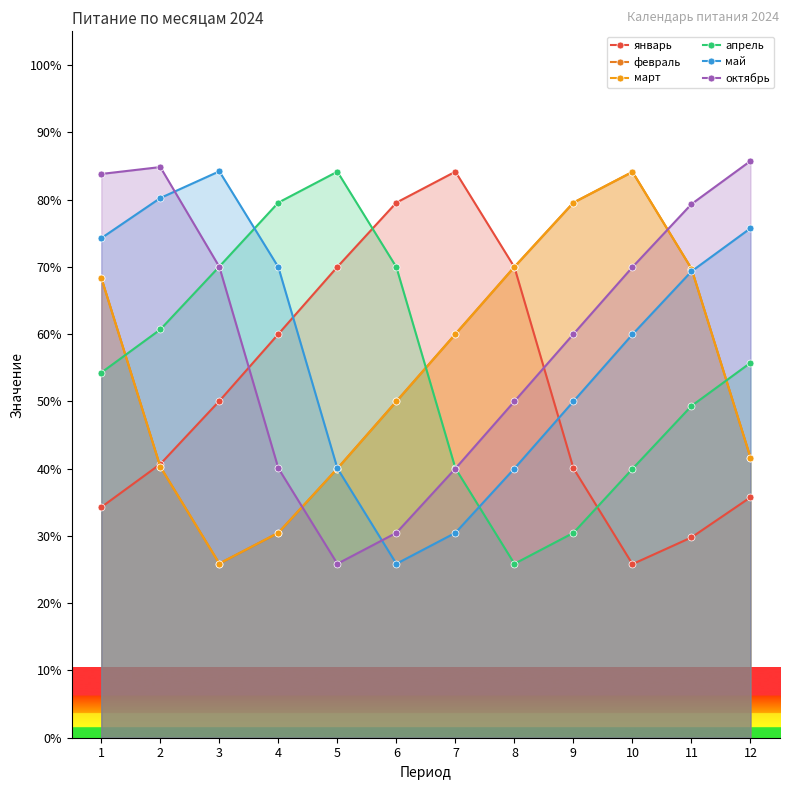

Reading left to right, what are all the values shown in this chart?

январь: 1=34.3	2=40.7	3=50.0	4=60.0	5=70.0	6=79.5	7=84.1	8=69.9	9=40.1	10=25.8	11=29.8	12=35.7
февраль: 1=68.4	2=40.3	3=25.9	4=30.5	5=40.0	6=50.0	7=60.0	8=70.0	9=79.5	10=84.1	11=69.7	12=41.6
март: 1=68.4	2=40.3	3=25.9	4=30.5	5=40.0	6=50.0	7=60.0	8=70.0	9=79.5	10=84.1	11=69.7	12=41.6
апрель: 1=54.3	2=60.7	3=70.0	4=79.5	5=84.1	6=69.9	7=40.1	8=25.9	9=30.5	10=40.0	11=49.3	12=55.7
май: 1=74.3	2=80.2	3=84.2	4=69.9	5=40.1	6=25.9	7=30.5	8=40.0	9=50.0	10=60.0	11=69.3	12=75.7
октябрь: 1=83.8	2=84.8	3=70.0	4=40.1	5=25.9	6=30.5	7=40.0	8=50.0	9=60.0	10=70.0	11=79.3	12=85.7